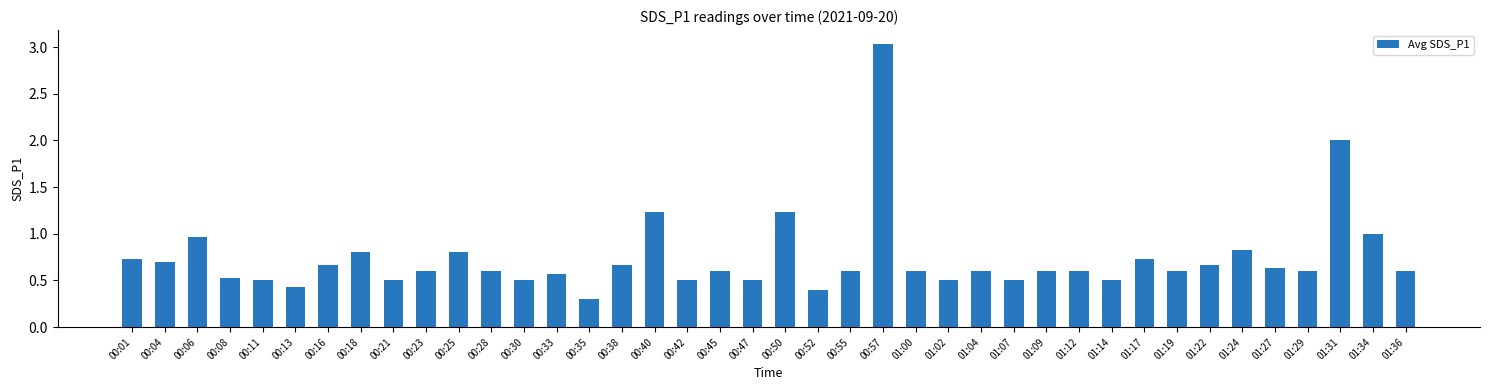

Reading left to right, transcribe all the data shown in this chart.

0.7	0.7	1.0	0.5	0.5	0.4	0.7	0.8	0.5	0.6	0.8	0.6	0.5	0.6	0.3	0.7	1.2	0.5	0.6	0.5	1.2	0.4	0.6	3.0	0.6	0.5	0.6	0.5	0.6	0.6	0.5	0.7	0.6	0.7	0.8	0.6	0.6	2.0	1.0	0.6